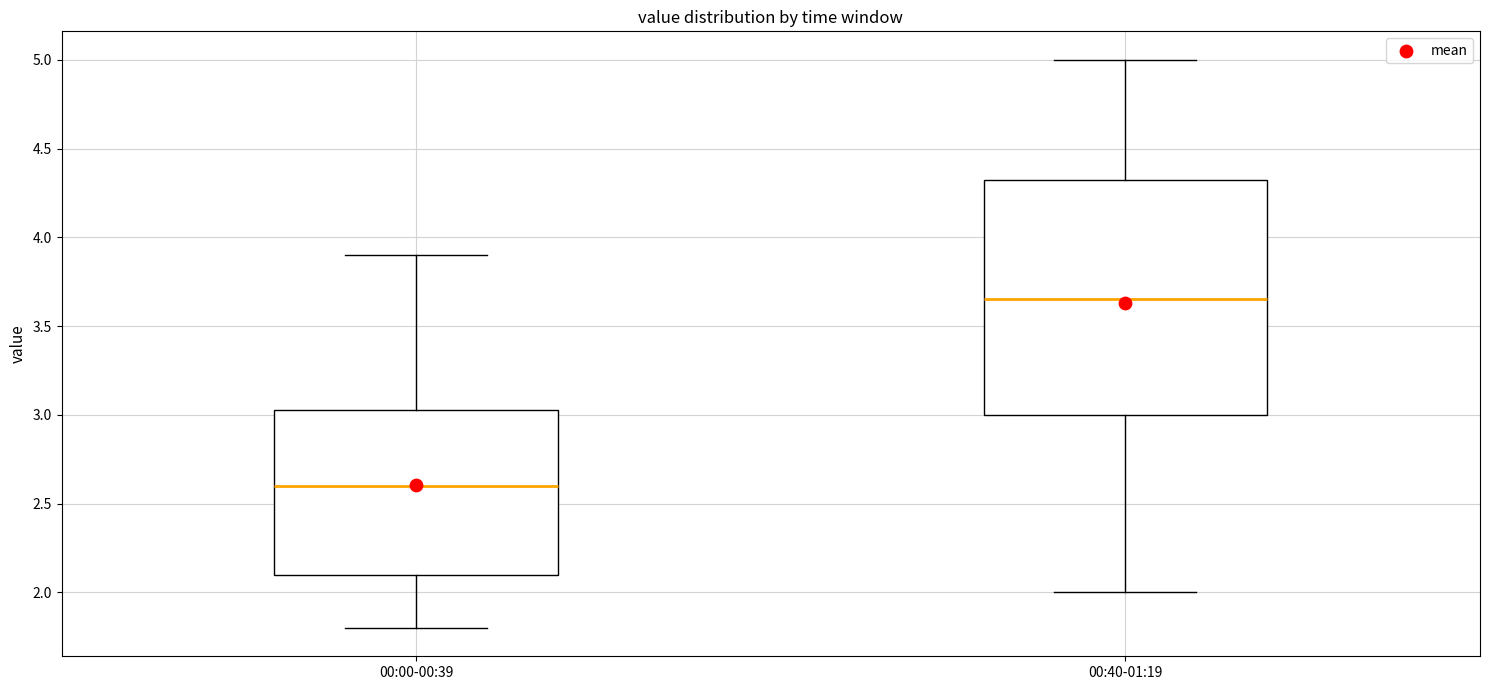

Where does the lower whisker of the box for 00:00-00:39 end on the y-axis? The values are not printed on the chart, so give them approximately, as read against the axis.

1.80